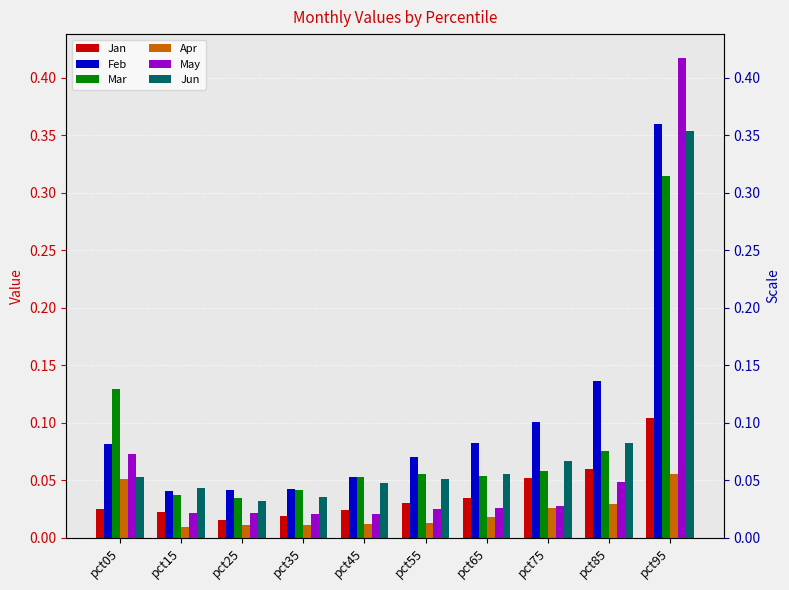

Is it true that Feb equals 0.1 at pct45?

True